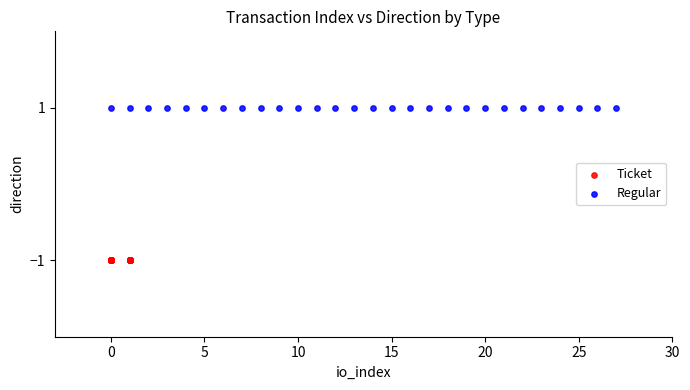

Which series reaches the minimum Y coordinate?

Ticket